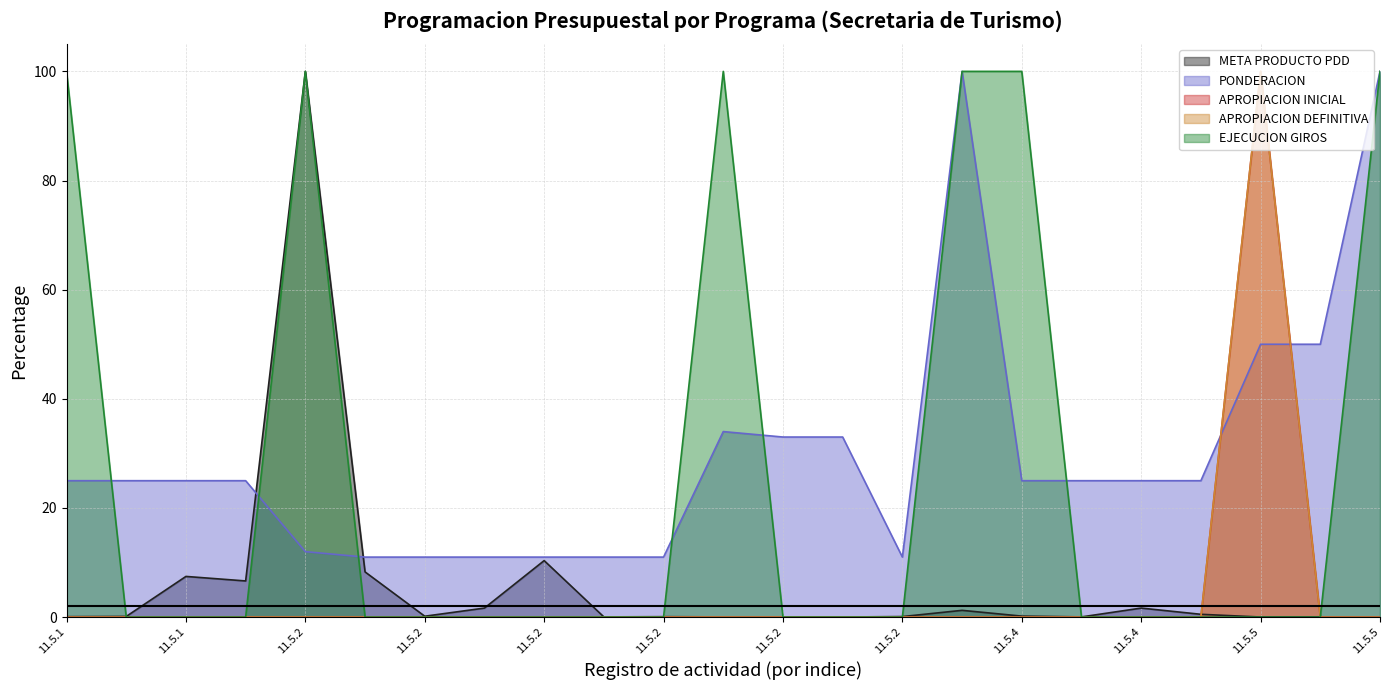

Which series has the largest total across all categories?

PONDERACION